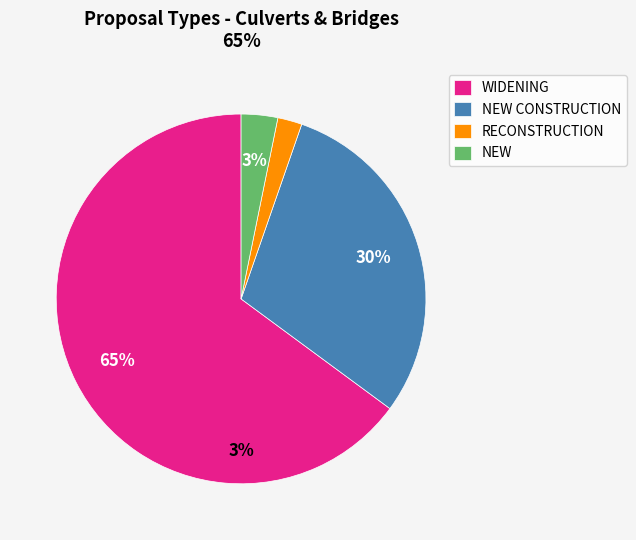

Between NEW CONSTRUCTION and RECONSTRUCTION, which is larger?

NEW CONSTRUCTION